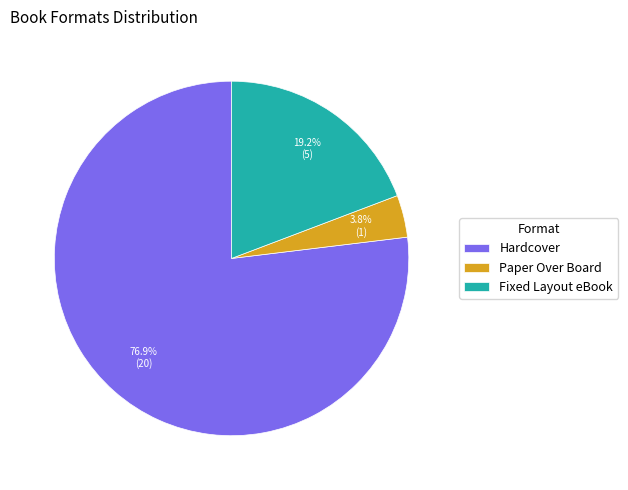

How many segments does this pie chart have?

3